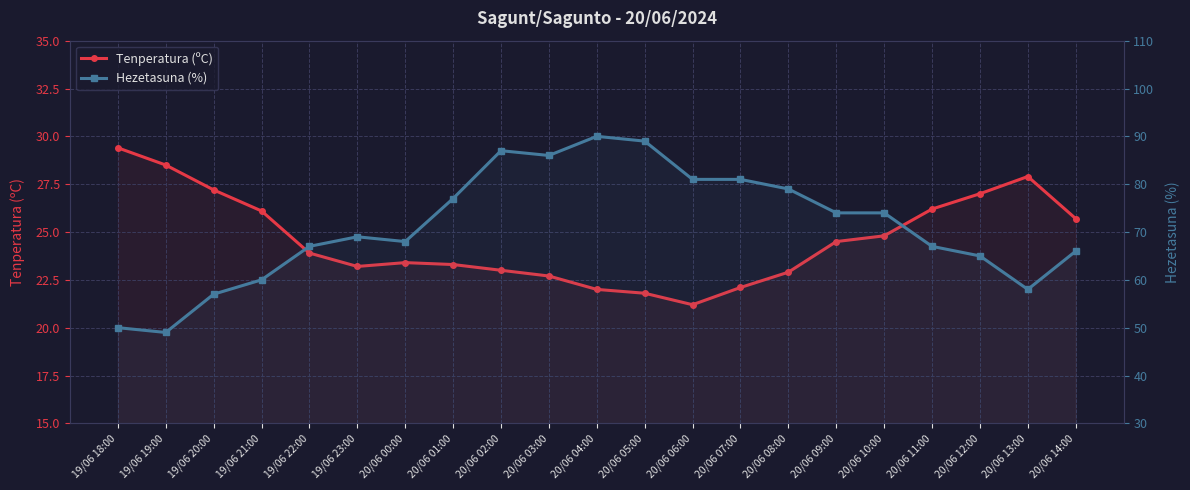

Reading left to right, extract all data points from this chart.

Tenperatura (ºC): 19/06 18:00=29.4	19/06 19:00=28.5	19/06 20:00=27.2	19/06 21:00=26.1	19/06 22:00=23.9	19/06 23:00=23.2	20/06 00:00=23.4	20/06 01:00=23.3	20/06 02:00=23.0	20/06 03:00=22.7	20/06 04:00=22.0	20/06 05:00=21.8	20/06 06:00=21.2	20/06 07:00=22.1	20/06 08:00=22.9	20/06 09:00=24.5	20/06 10:00=24.8	20/06 11:00=26.2	20/06 12:00=27.0	20/06 13:00=27.9	20/06 14:00=25.7
Hezetasuna (%): 19/06 18:00=50.0	19/06 19:00=49.0	19/06 20:00=57.0	19/06 21:00=60.0	19/06 22:00=67.0	19/06 23:00=69.0	20/06 00:00=68.0	20/06 01:00=77.0	20/06 02:00=87.0	20/06 03:00=86.0	20/06 04:00=90.0	20/06 05:00=89.0	20/06 06:00=81.0	20/06 07:00=81.0	20/06 08:00=79.0	20/06 09:00=74.0	20/06 10:00=74.0	20/06 11:00=67.0	20/06 12:00=65.0	20/06 13:00=58.0	20/06 14:00=66.0